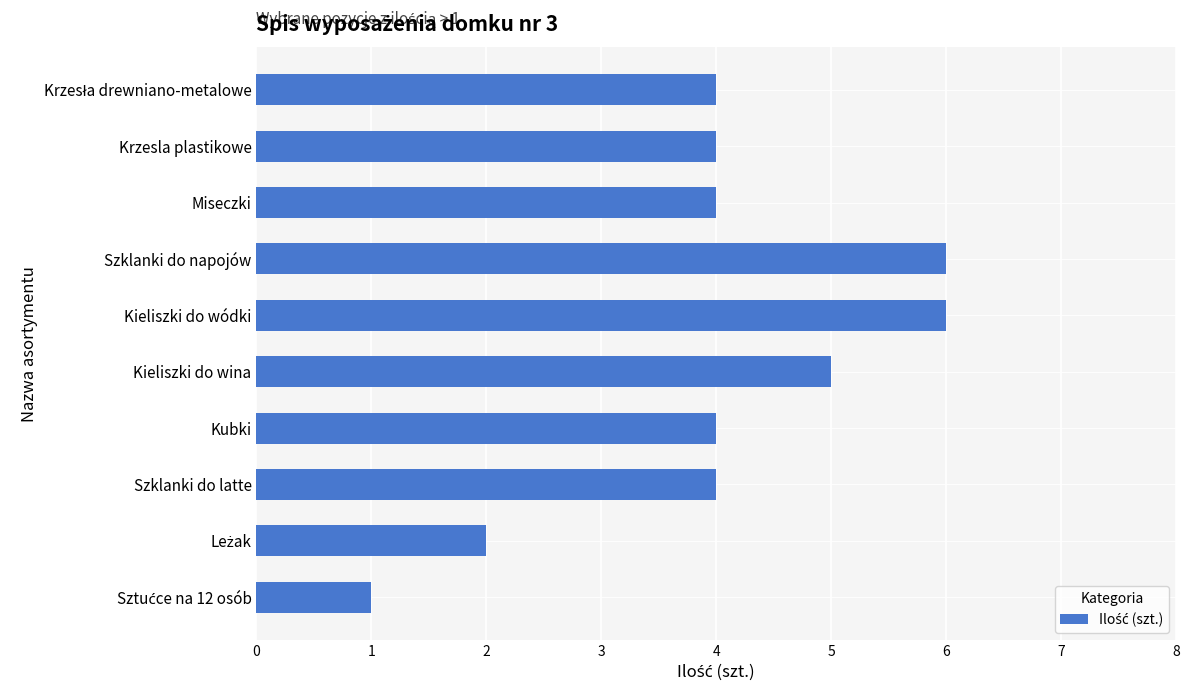

What is the approximate value at Szklanki do napojów?

6